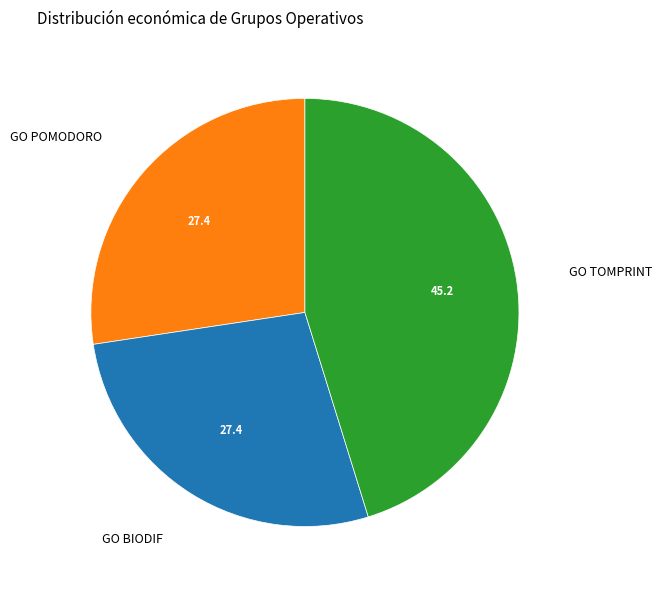

Between GO BIODIF and GO TOMPRINT, which is larger?

GO TOMPRINT